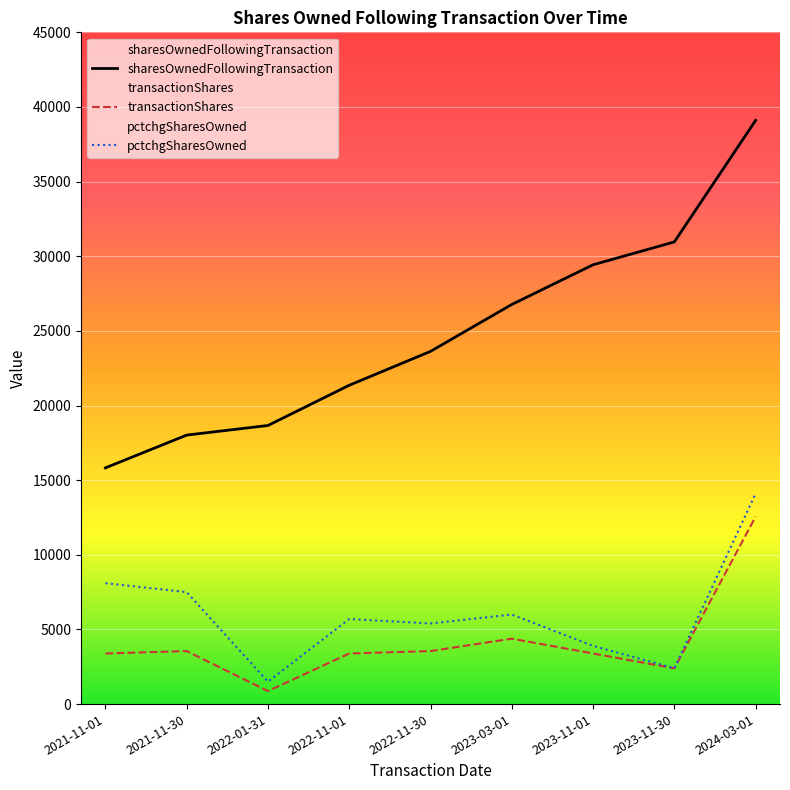

At which category does pctchgSharesOwned reach its first local valley?

2022-01-31